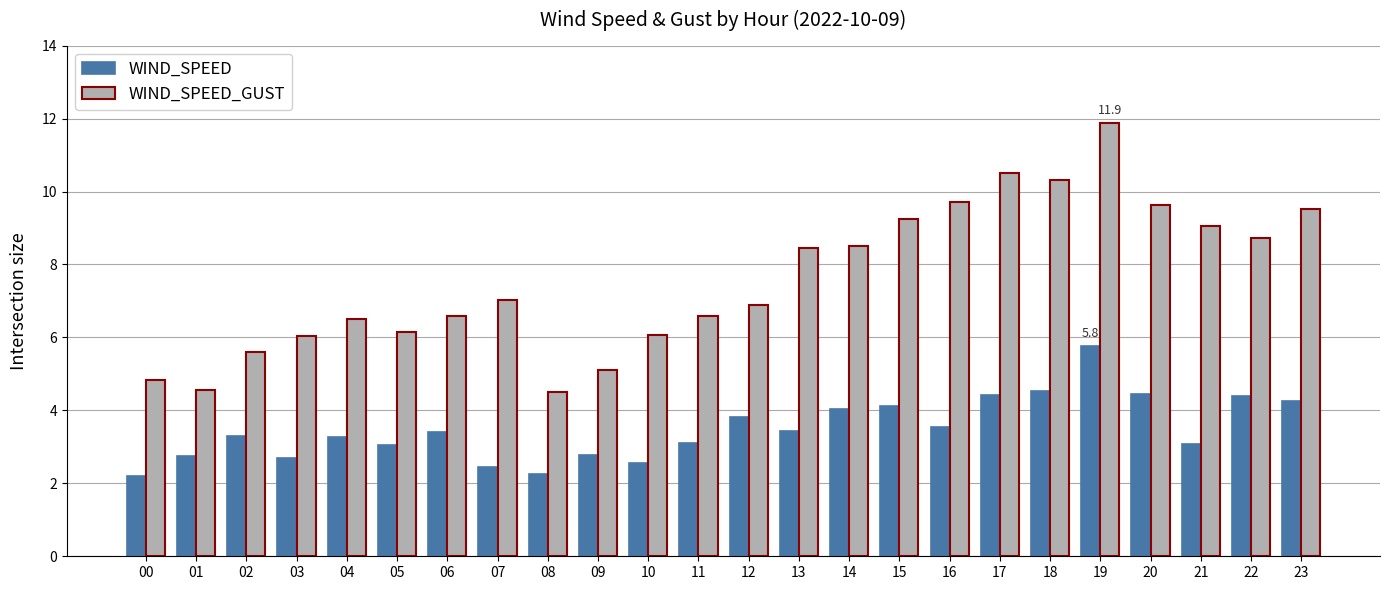

How many series are shown in this chart?

2